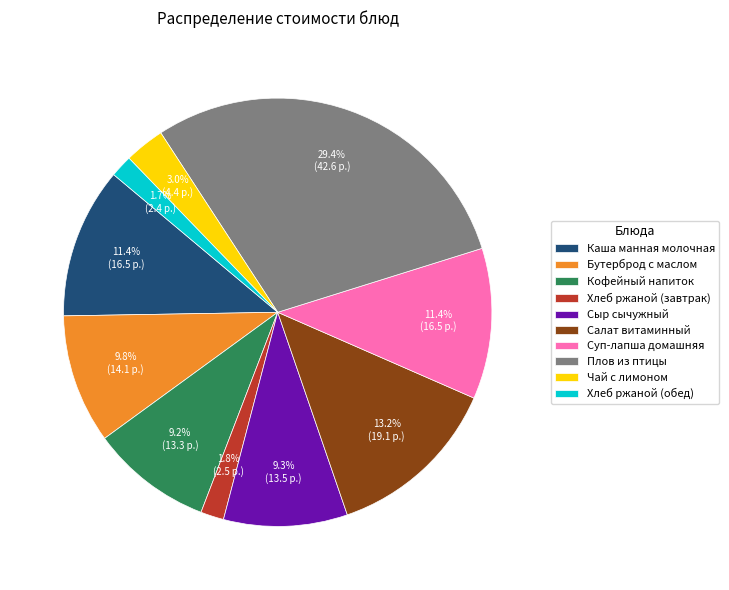

Does Хлеб ржаной (обед) account for over 50% of the chart?

No